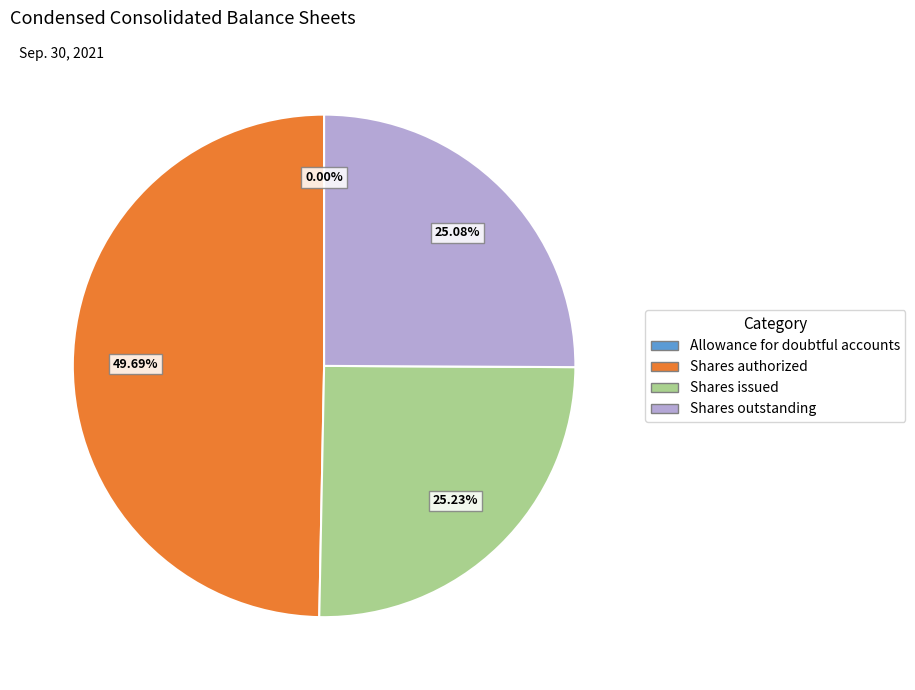

Is there any slice that represents more than half of the pie?

No